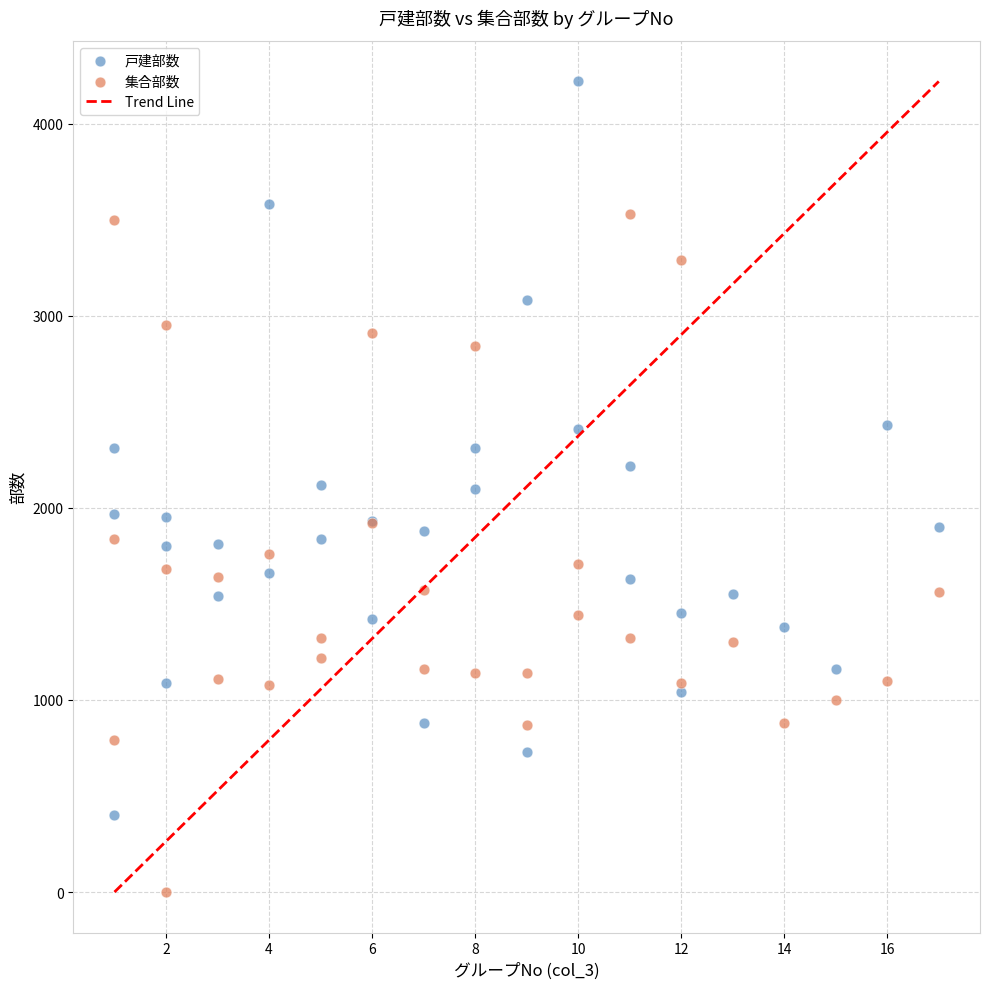

What is the X range (max minus min) for the scatter plot?

16